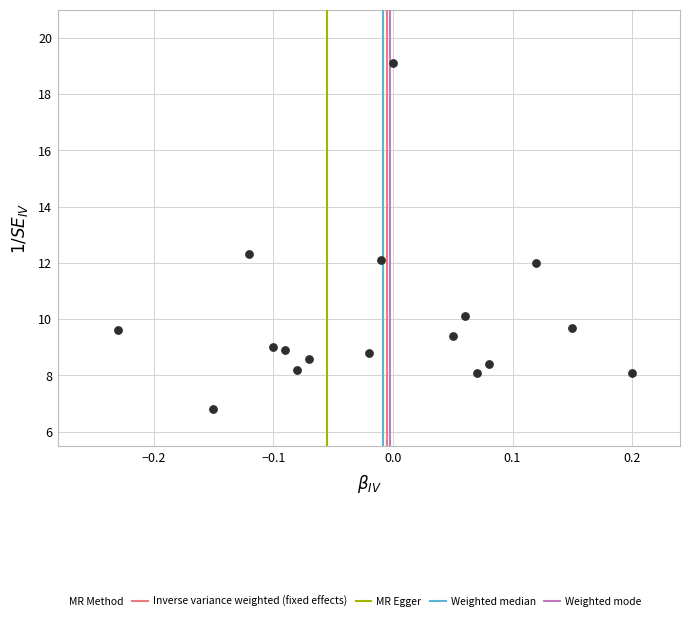

What is the range of X values (max minus min)?

0.4